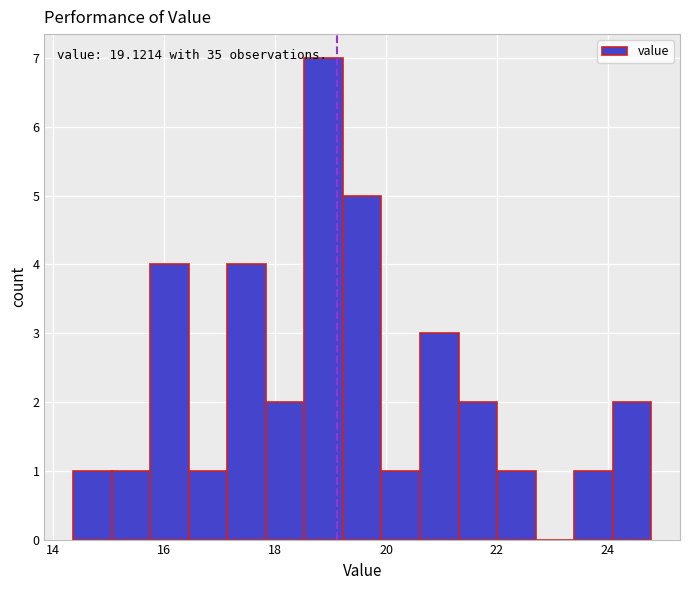

Read against the x-axis, roughly where is the centre of the tallest bar?

18.8